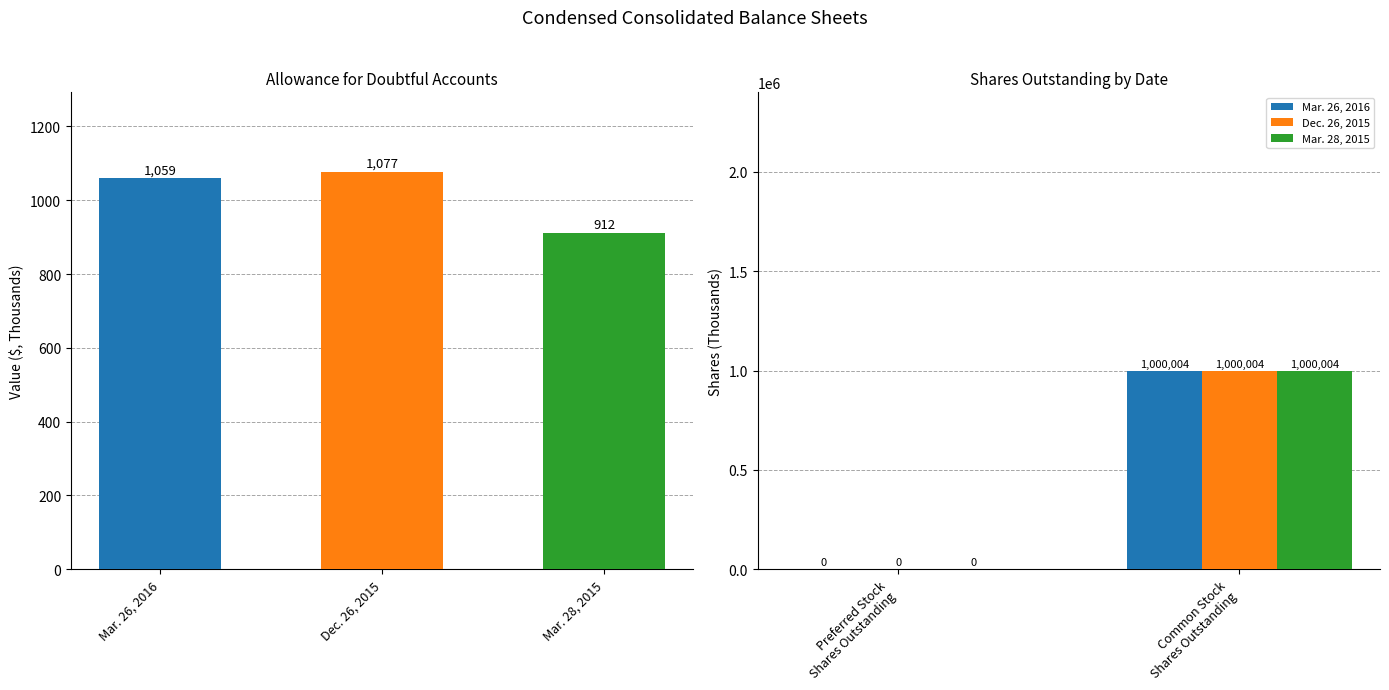

What is the difference between the maximum and minimum values in the Mar. 26, 2016 series?

1000004